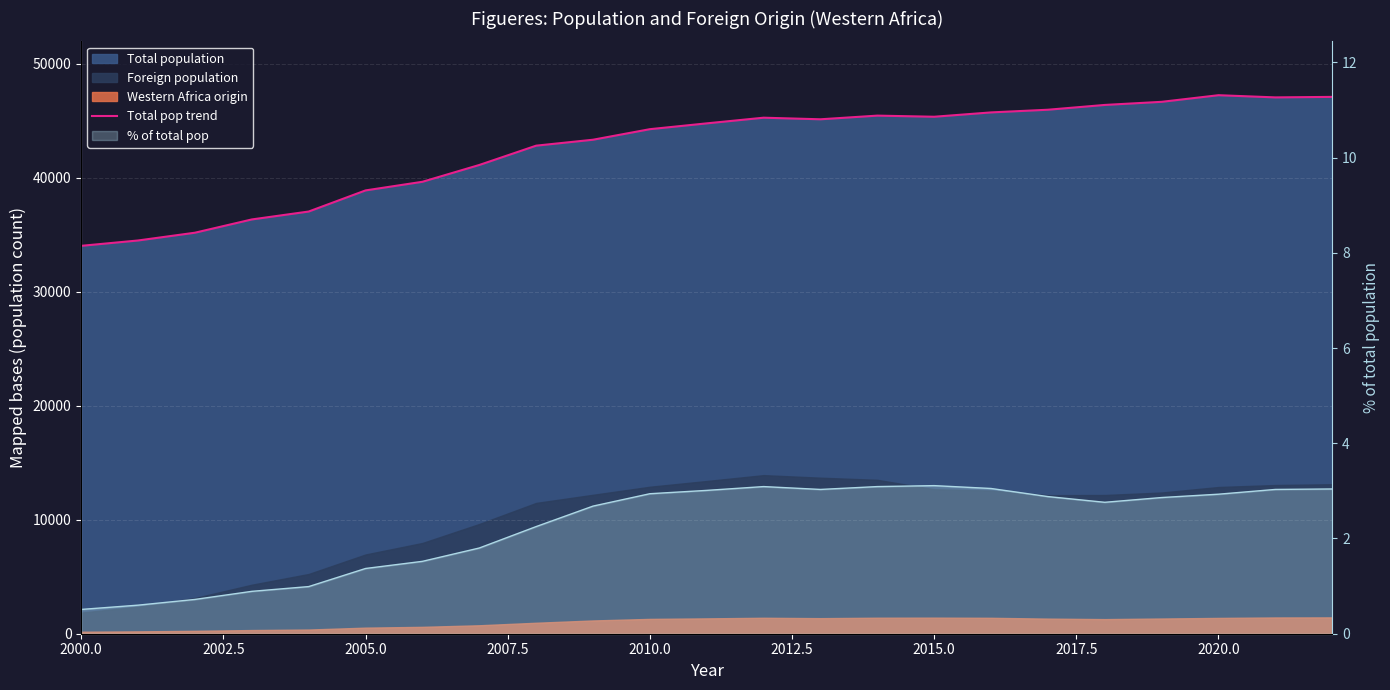

What is the greatest value displayed?

47235